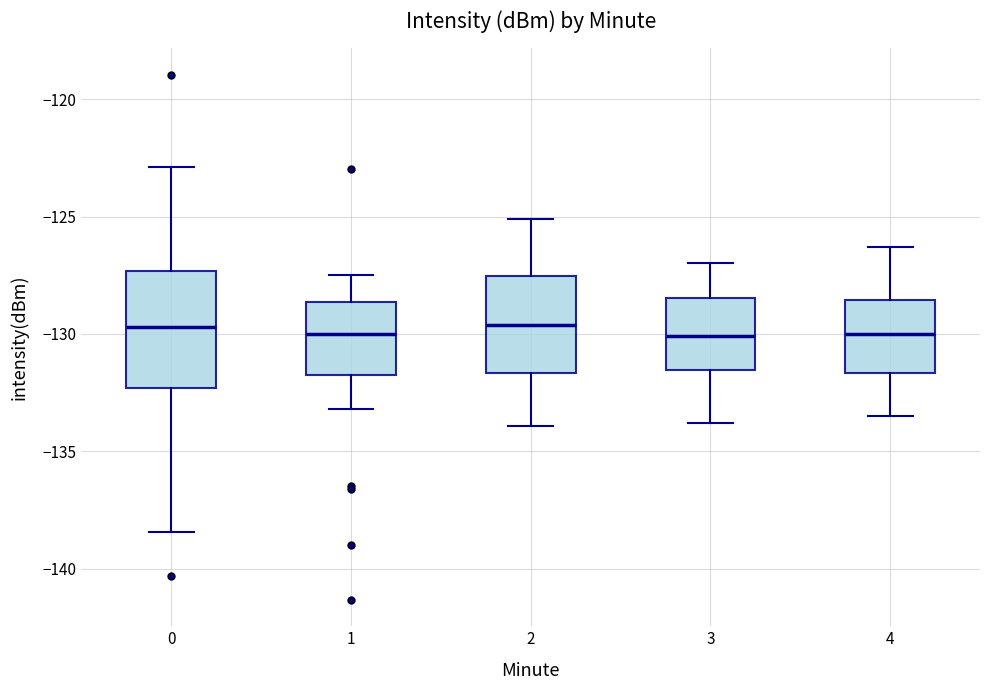

Reading left to right, transcribe this box plot: for each box, give where its median line is, the range the box spans, and where its two whiskers end, as read against the y-axis. The values are not printed on the chart, so give them approximately, as read against the axis.

0: median -129.5, box -132.5 to -127.5, whiskers -138.5 to -123.0
1: median -130.0, box -131.5 to -128.5, whiskers -133.0 to -127.5
2: median -129.5, box -131.5 to -127.5, whiskers -134.0 to -125.0
3: median -130.0, box -131.5 to -128.5, whiskers -134.0 to -127.0
4: median -130.0, box -131.5 to -128.5, whiskers -133.5 to -126.5